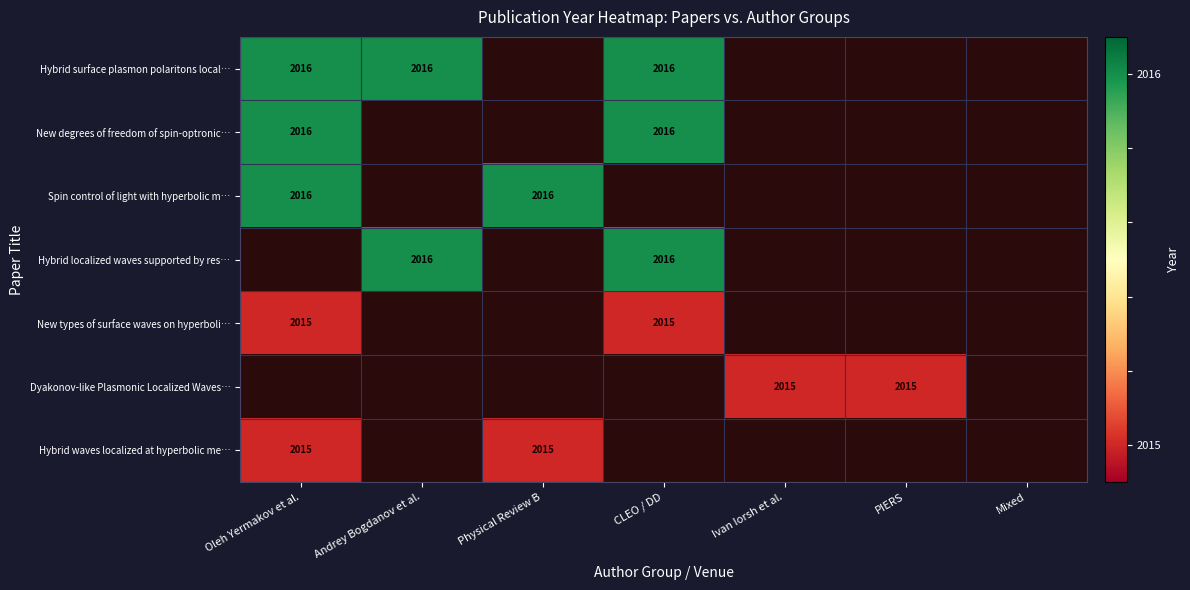

True or false: Hybrid surface plasmon polaritons local… has a value of 1200 at Oleh Yermakov et al..

False